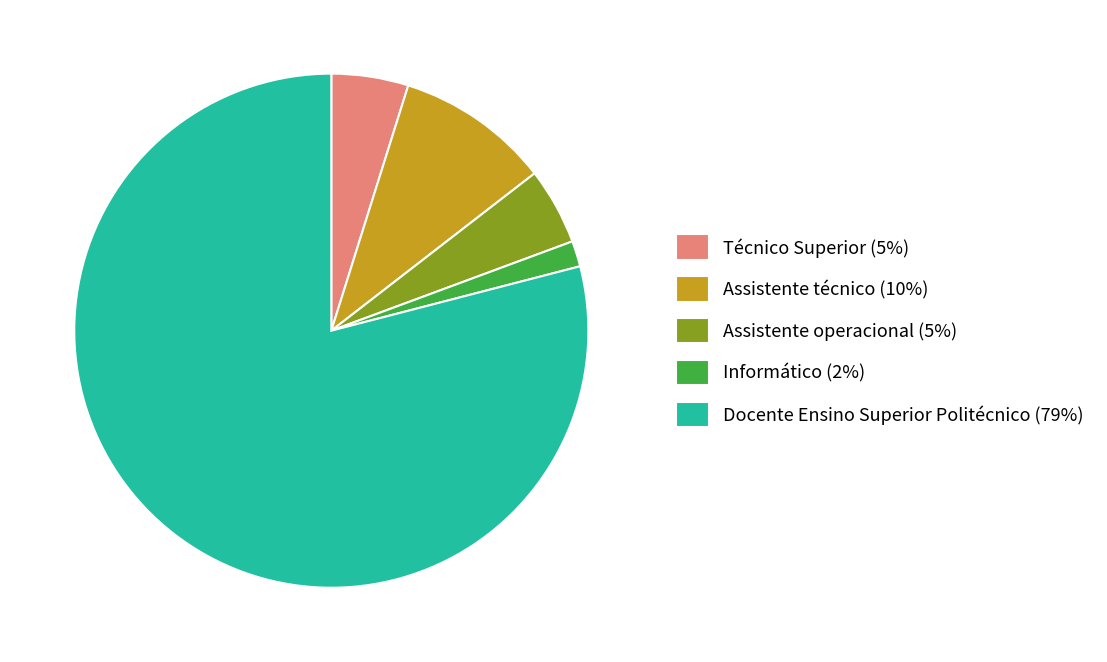

Count the number of slices in the pie.

5